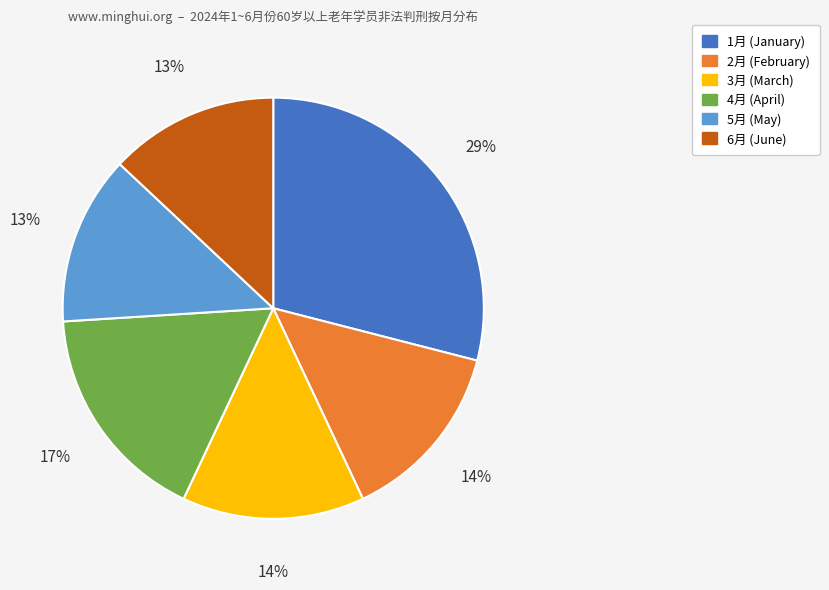

To the nearest percent, what is the difference between the largest and smallest slice percentages?

16%